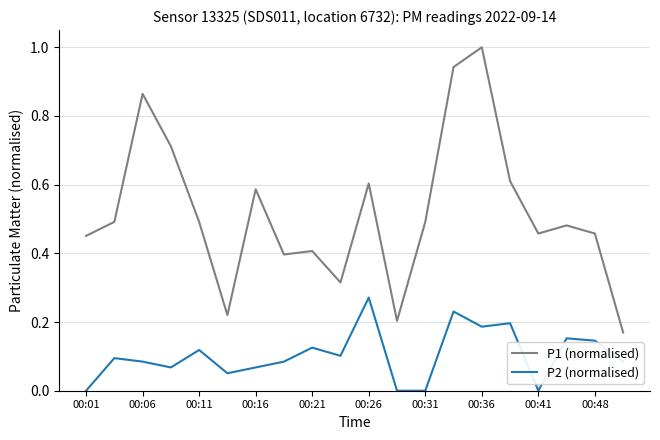

What is the sum of all P2 (normalised) values?

2.1